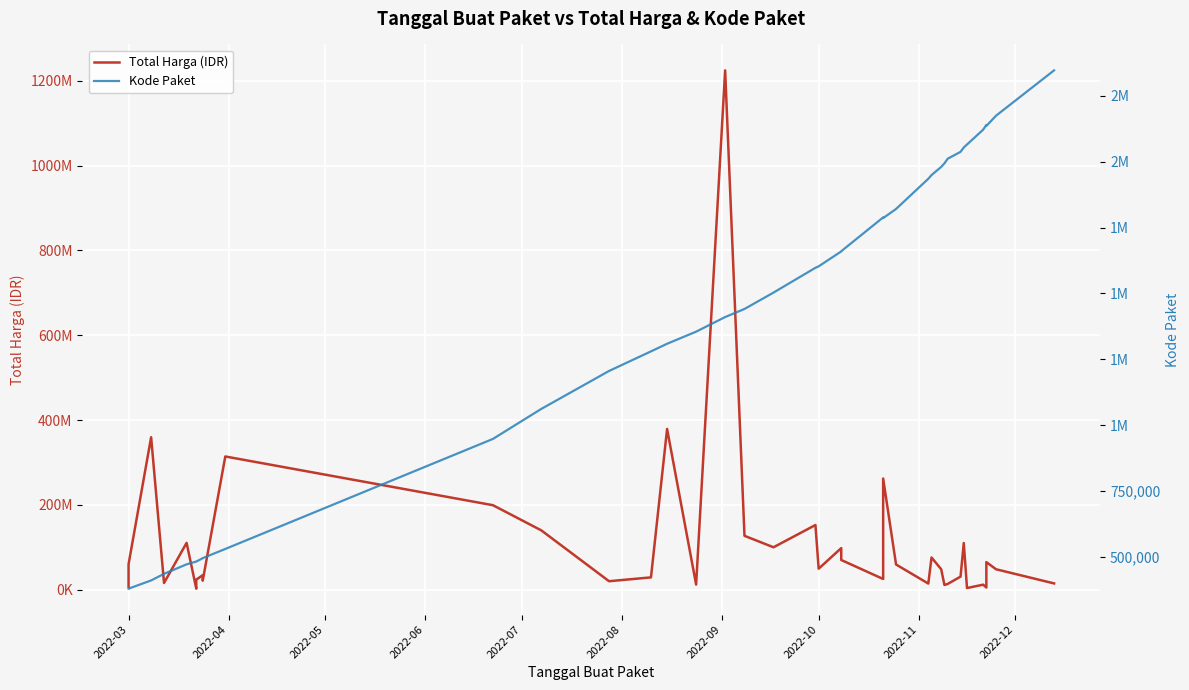

True or false: Kode Paket has more than 0 interior local peaks.

True